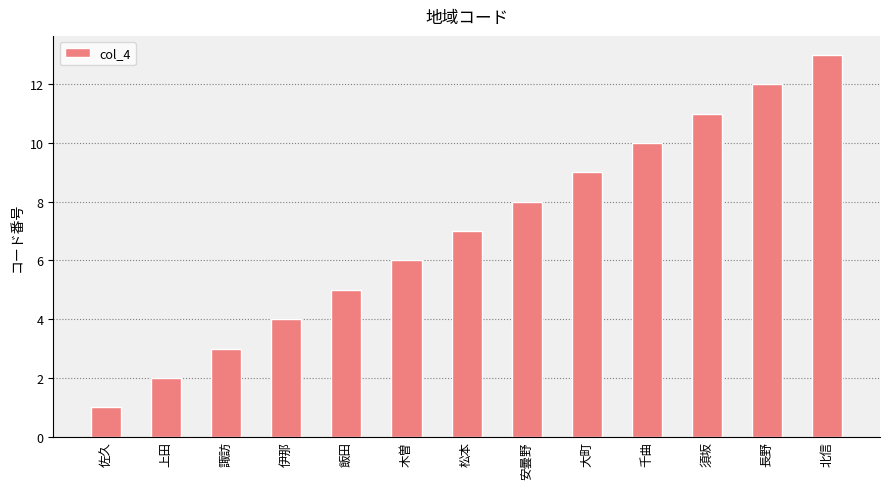

What is the value of the 12th bar from the left?

12